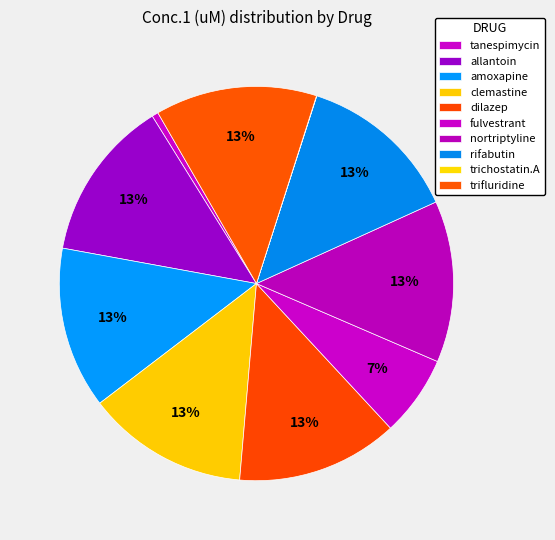

How many segments does this pie chart have?

10